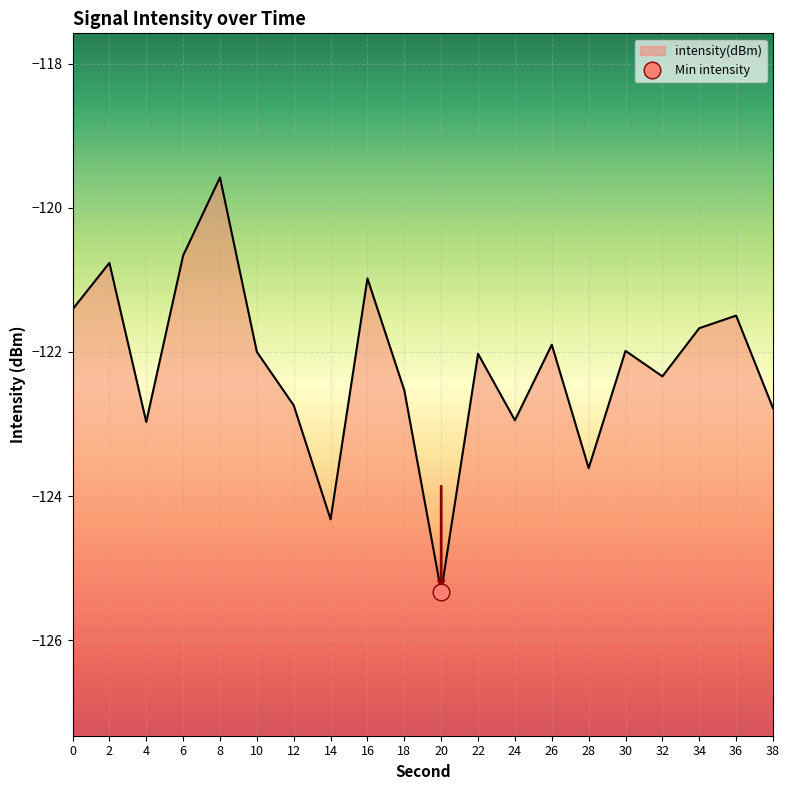

How many data points are above -121?

4